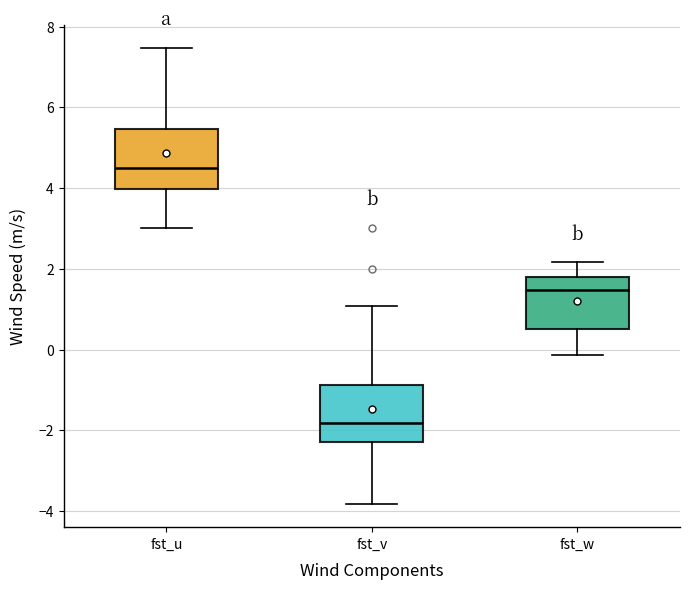

Reading left to right, read every box against the y-axis: the position of its median line, the range the box covers, and the ends of its whiskers. The values are not printed on the chart, so give them approximately, as read against the axis.

fst_u: median 4.4, box 4.0 to 5.4, whiskers 3.0 to 7.4
fst_v: median -1.8, box -2.2 to -0.8, whiskers -3.8 to 1.0
fst_w: median 1.4, box 0.6 to 1.8, whiskers -0.2 to 2.2